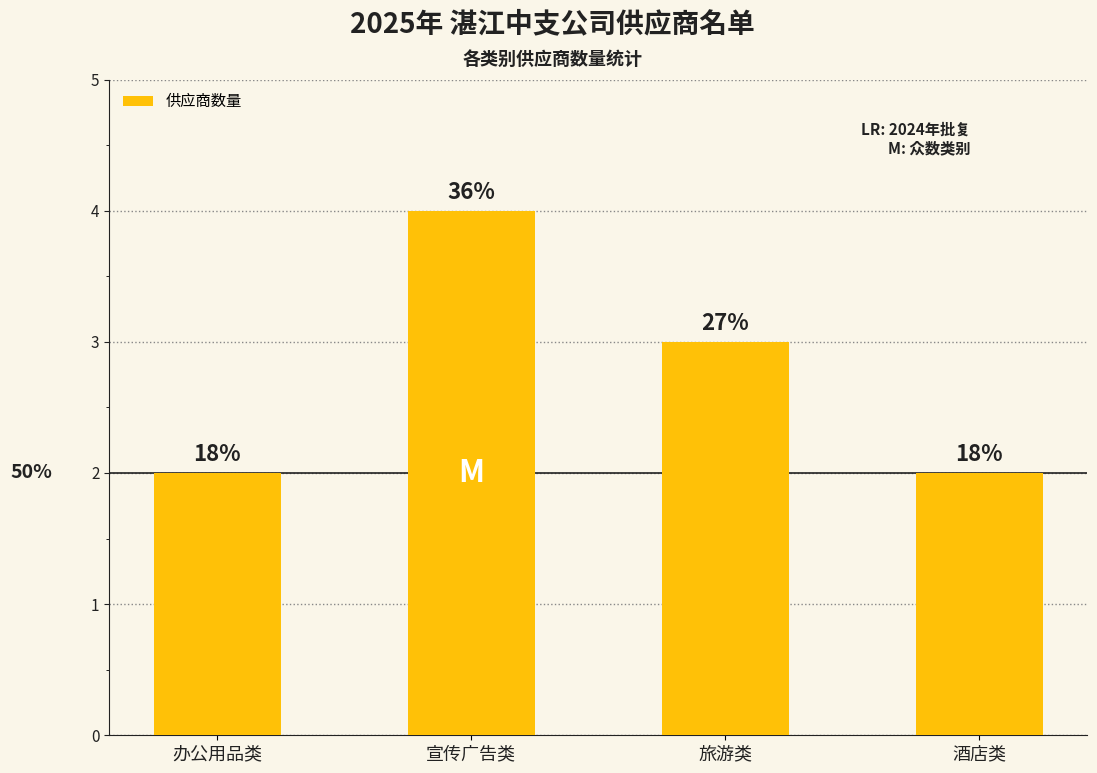

How many bars are there in total?

4